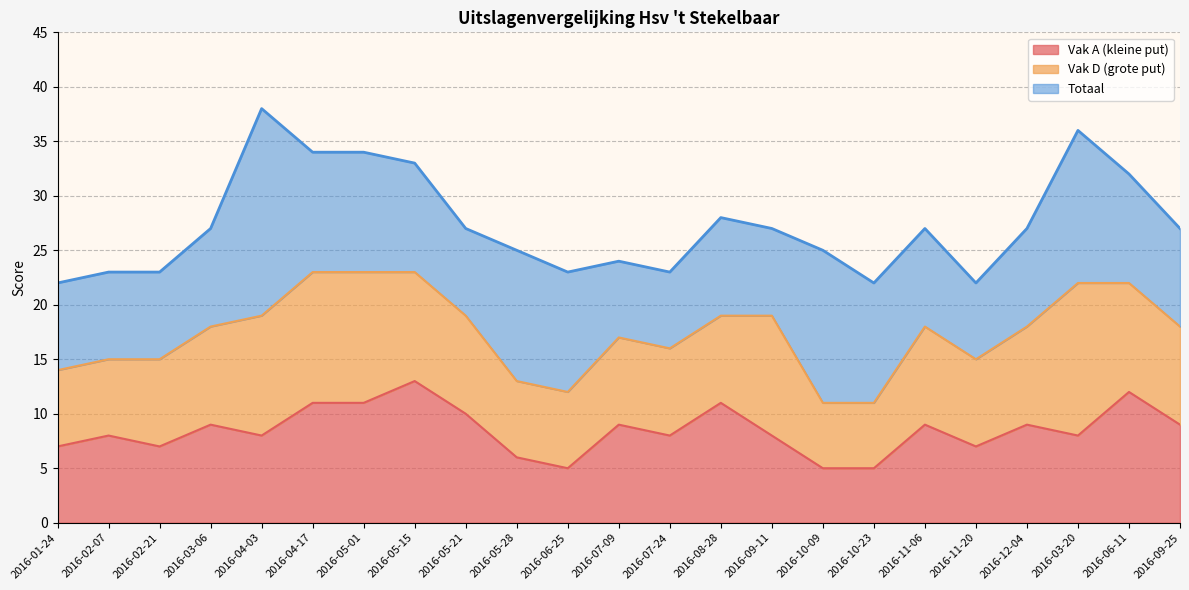

What is the label of the 9th point from the left?

2016-05-21